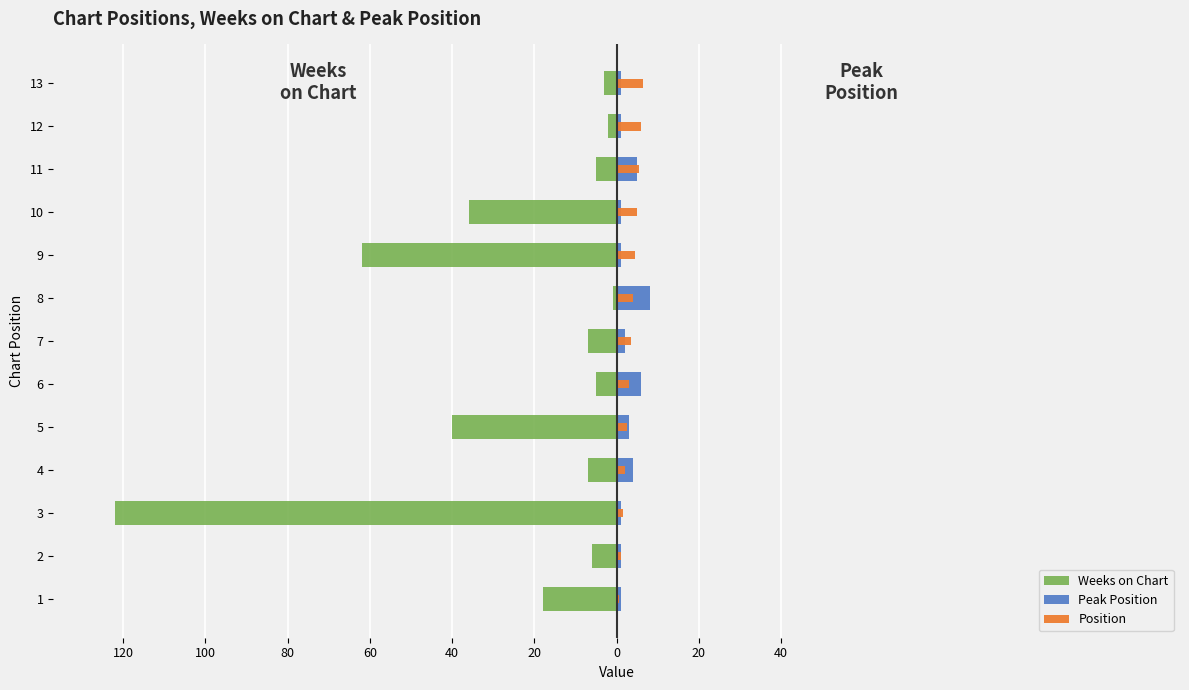

What is the average value of the Weeks on Chart series?

-24.2